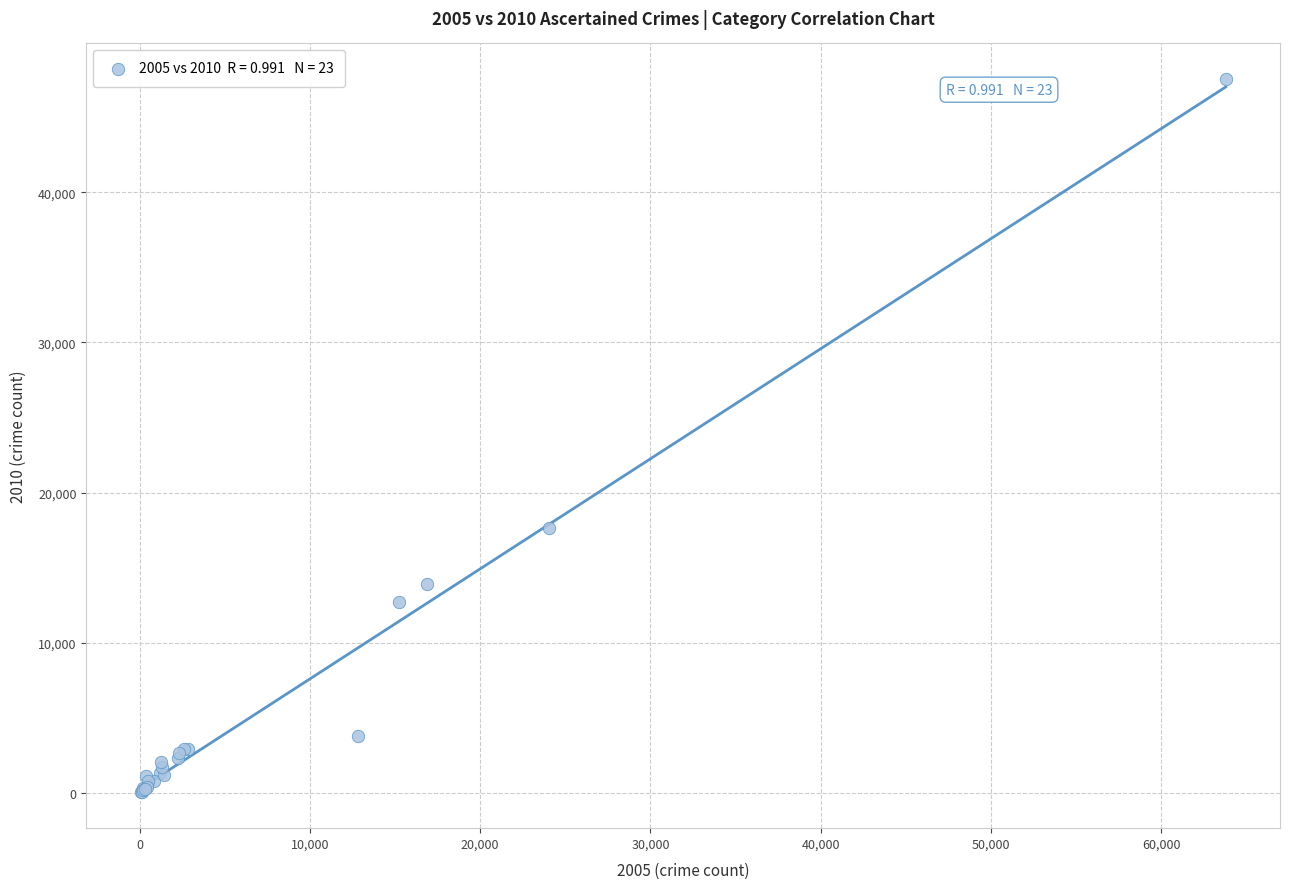

What Y value in the scatter plot is closest to 23782?

17615